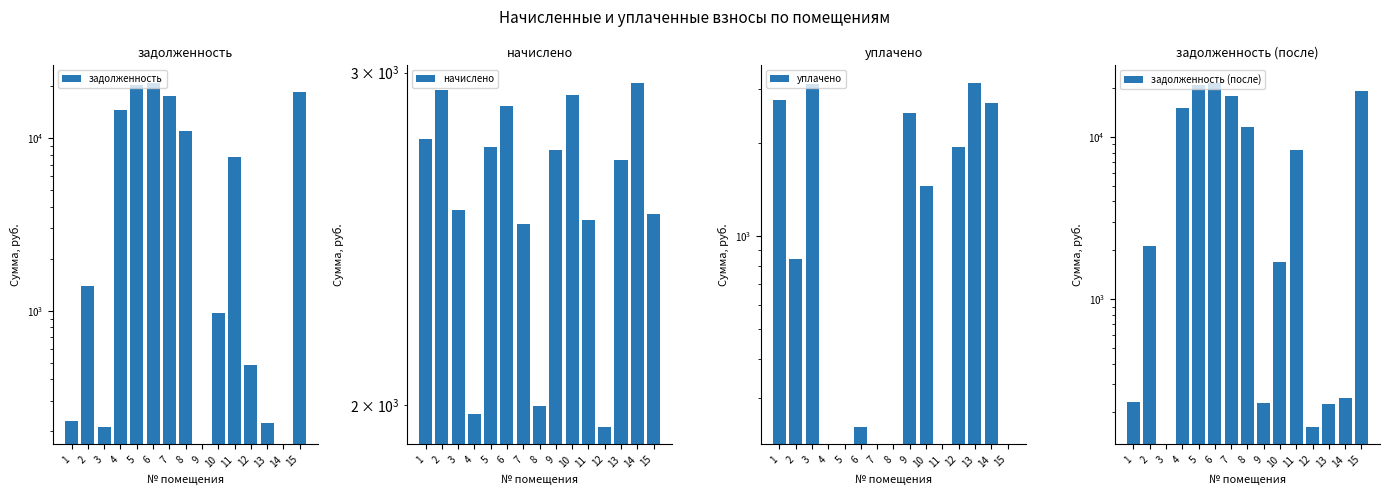

Reading left to right, what are all the values shown in this chart?

задолженность: 230.6	1384.2	211.2	14505.0	20147.8	20935.6	17396.3	11001.7	0.0	973.1	7715.6	485.7	224.4	0.0	18558.4
начислено: 2766.6	2938.3	2537.6	1978.0	2741.2	2881.1	2493.1	1997.0	2728.4	2919.2	2505.8	1946.2	2696.6	2963.8	2524.9
уплачено: 2766.6	845.5	3109.6	0.0	0.0	240.6	0.0	0.0	2501.1	1459.6	0.0	1946.2	3146.1	2707.3	0.0
задолженность (после): 230.6	2118.8	0.0	14999.5	20833.1	21655.9	18019.6	11500.9	227.4	1702.9	8342.0	162.2	224.7	247.0	19189.7